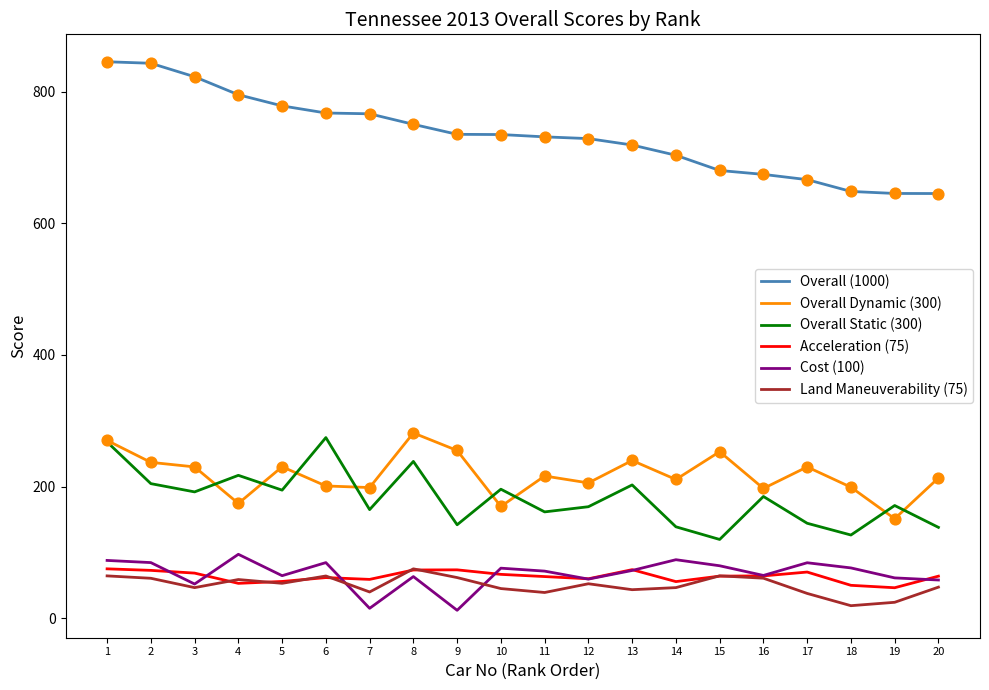

What is the total value across all series at 17?

1232.6